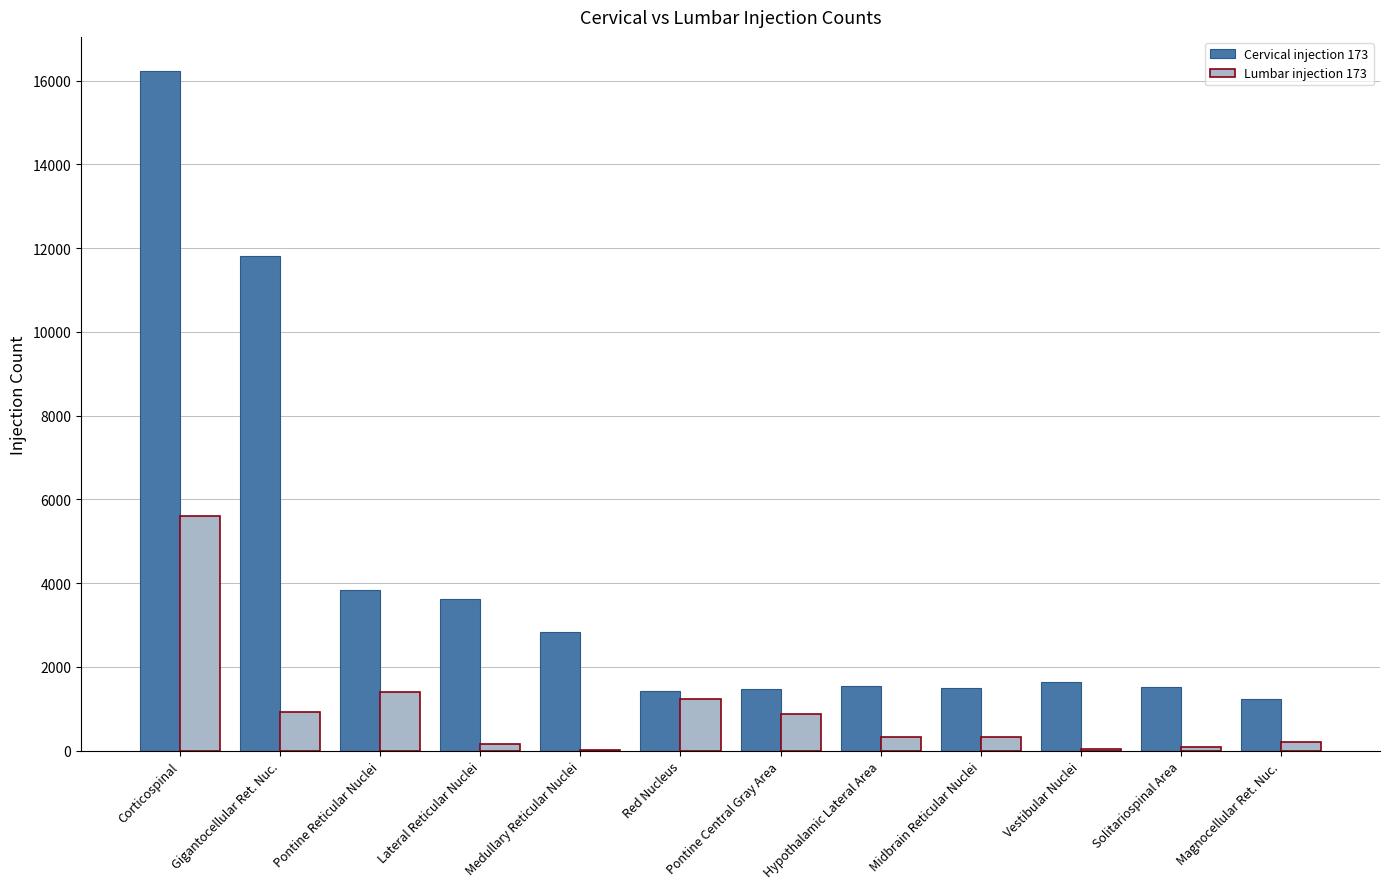

What is the greatest value displayed?

16233